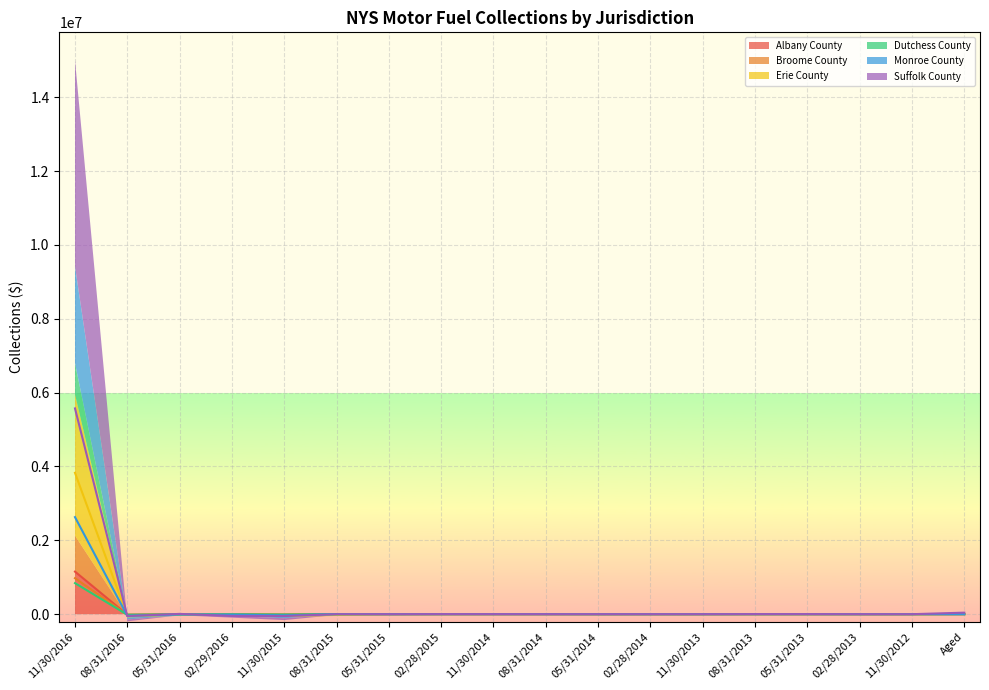

At which category does Erie County reach its first local peak?

05/31/2016